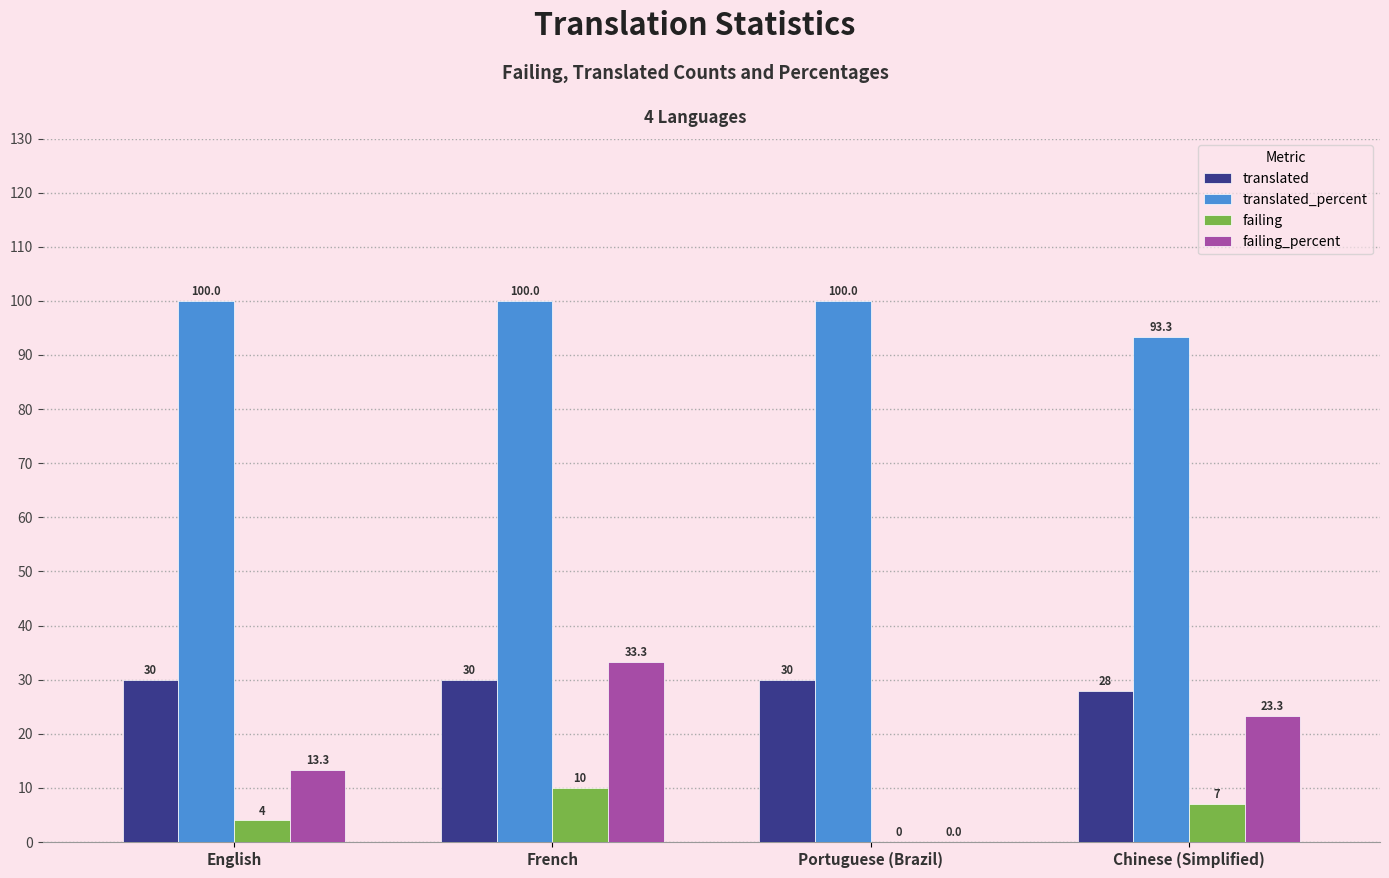

How many values in failing are above zero?

3